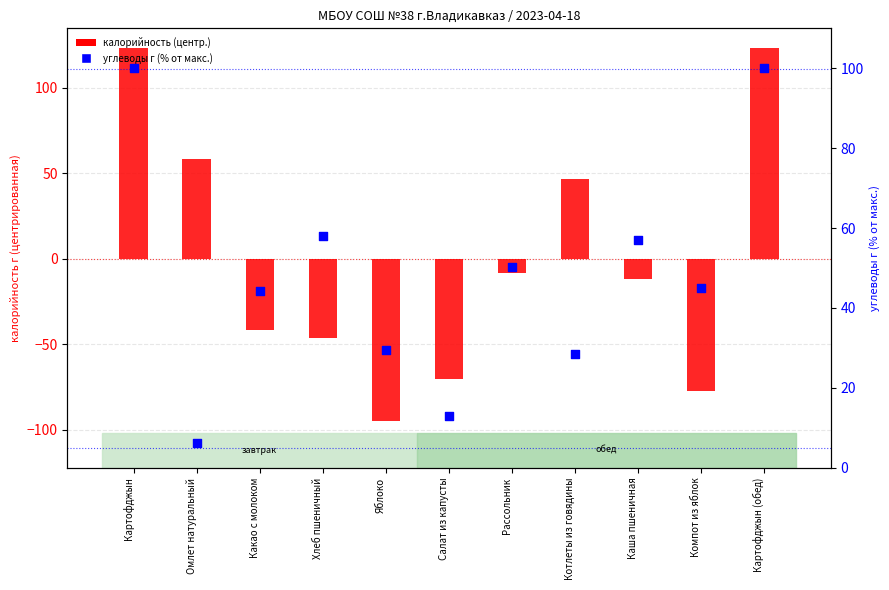

What is the total value across all series at Салат из капусты?

-57.2